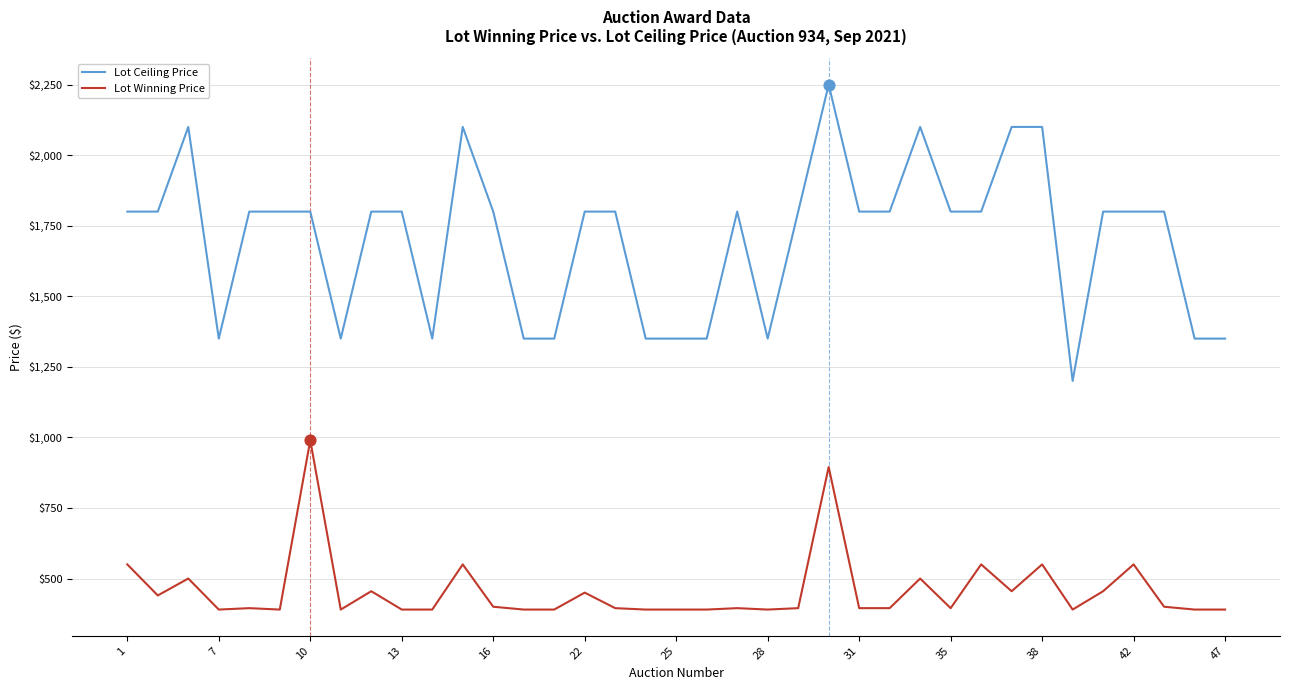

What are all the series names shown in the legend?

Lot Ceiling Price, Lot Winning Price